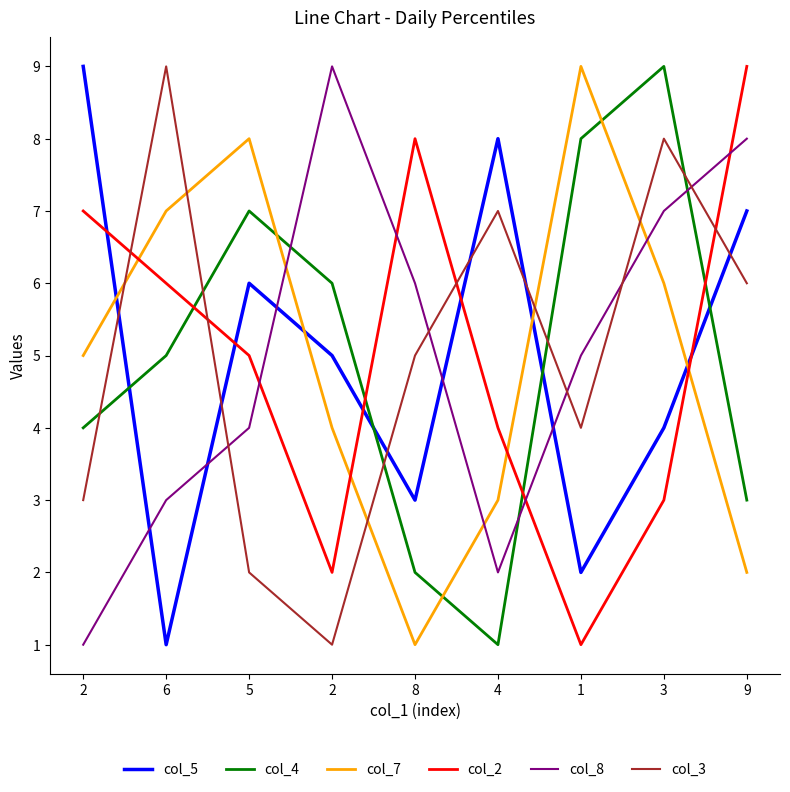

How many lines are shown in the chart?

6